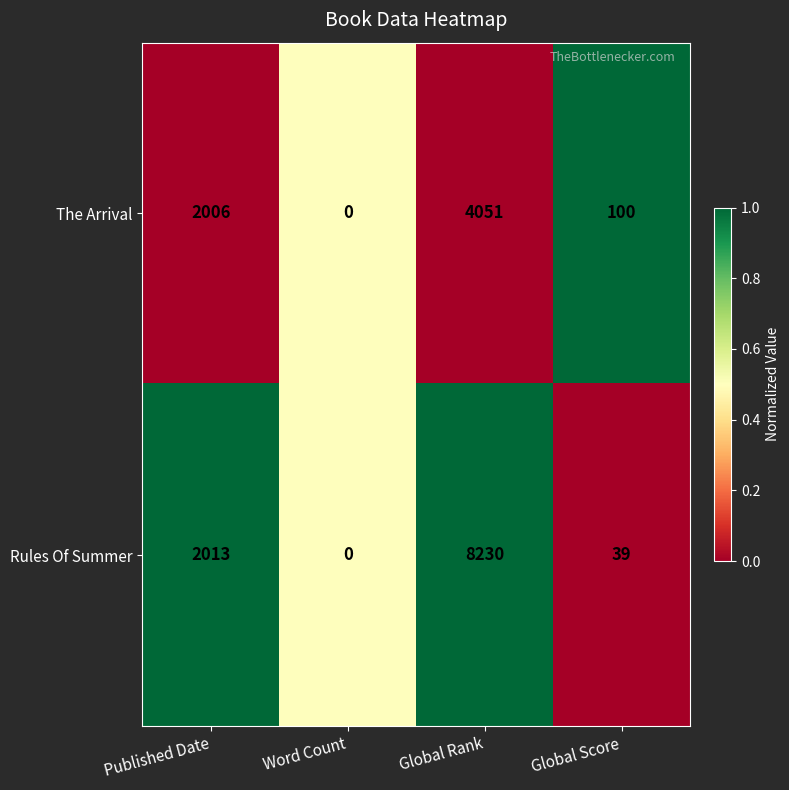

What is the total value across all series at Word Count?

0